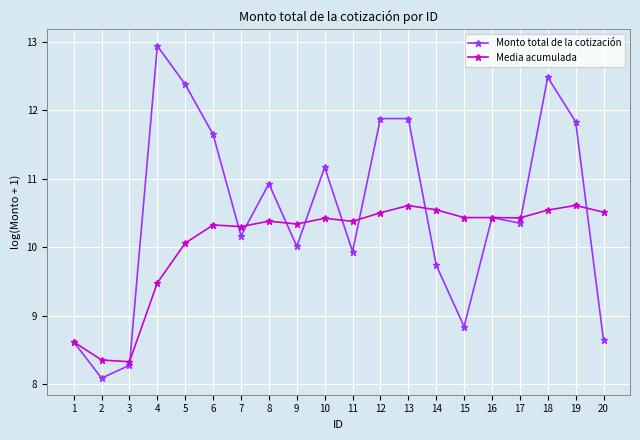

What is the difference between the maximum and minimum values in the Media acumulada series?

2.3